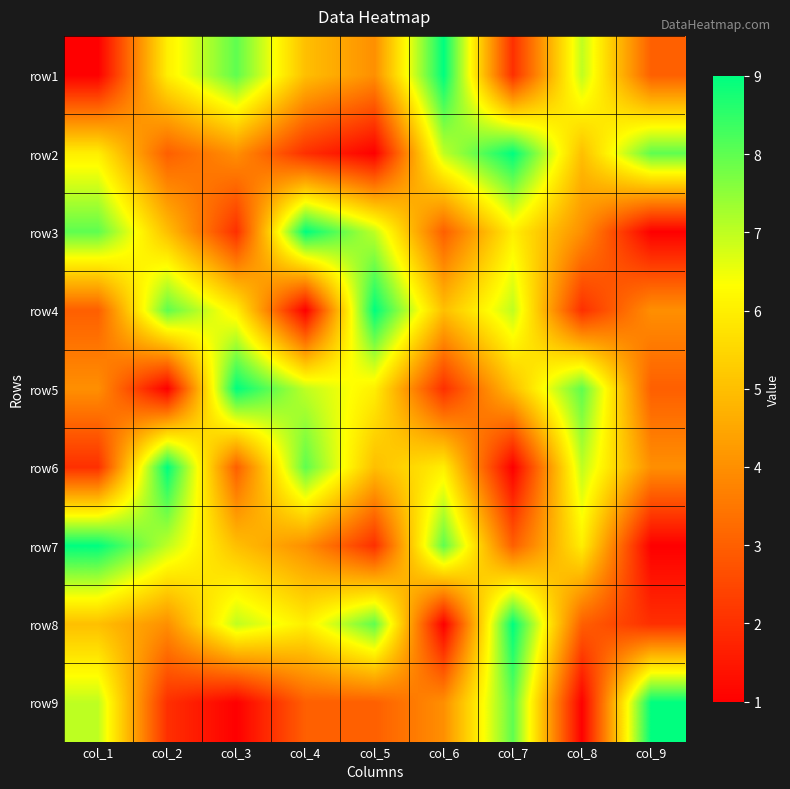

Reading right to left, transcribe all the data shown in this chart.

row1: col_9=3	col_8=7	col_7=2	col_6=9	col_5=4	col_4=5	col_3=8	col_2=6	col_1=1
row2: col_9=8	col_8=5	col_7=9	col_6=7	col_5=1	col_4=2	col_3=4	col_2=3	col_1=6
row3: col_9=1	col_8=4	col_7=6	col_6=3	col_5=7	col_4=9	col_3=2	col_2=5	col_1=8
row4: col_9=4	col_8=2	col_7=7	col_6=5	col_5=9	col_4=1	col_3=6	col_2=8	col_1=3
row5: col_9=3	col_8=8	col_7=5	col_6=2	col_5=6	col_4=7	col_3=9	col_2=1	col_1=4
row6: col_9=4	col_8=7	col_7=1	col_6=6	col_5=5	col_4=8	col_3=3	col_2=9	col_1=2
row7: col_9=1	col_8=6	col_7=3	col_6=8	col_5=2	col_4=4	col_3=5	col_2=7	col_1=9
row8: col_9=2	col_8=3	col_7=9	col_6=1	col_5=8	col_4=6	col_3=7	col_2=4	col_1=5
row9: col_9=9	col_8=1	col_7=8	col_6=4	col_5=3	col_4=3	col_3=1	col_2=2	col_1=7